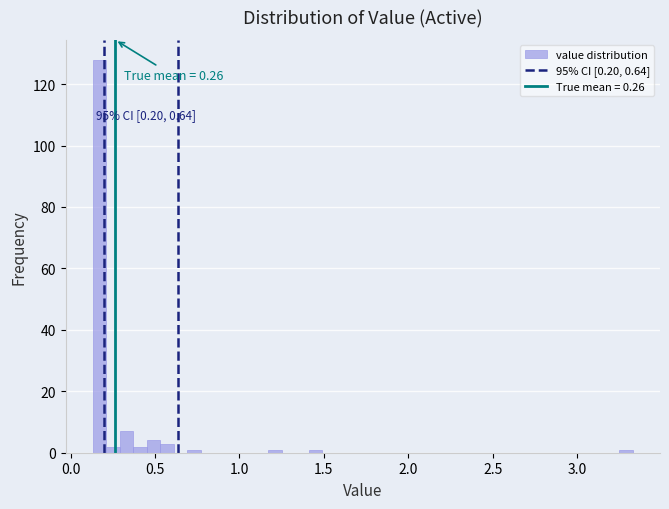

Read against the x-axis, roughly where is the centre of the tallest bar?

0.15